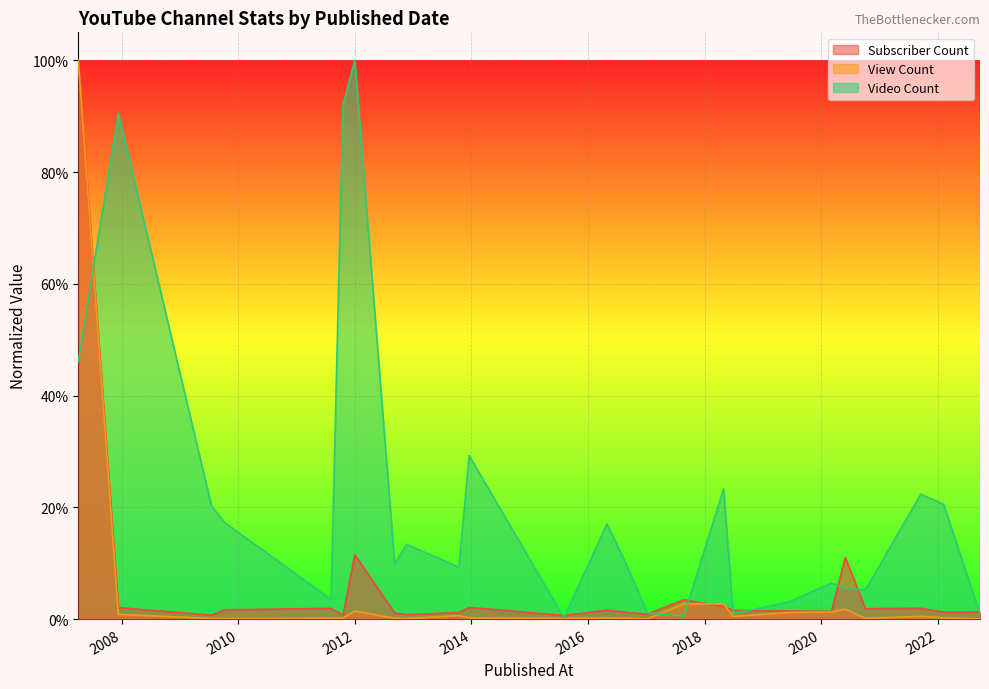

Which label corresponds to the largest value in the chart?

2007-04-04